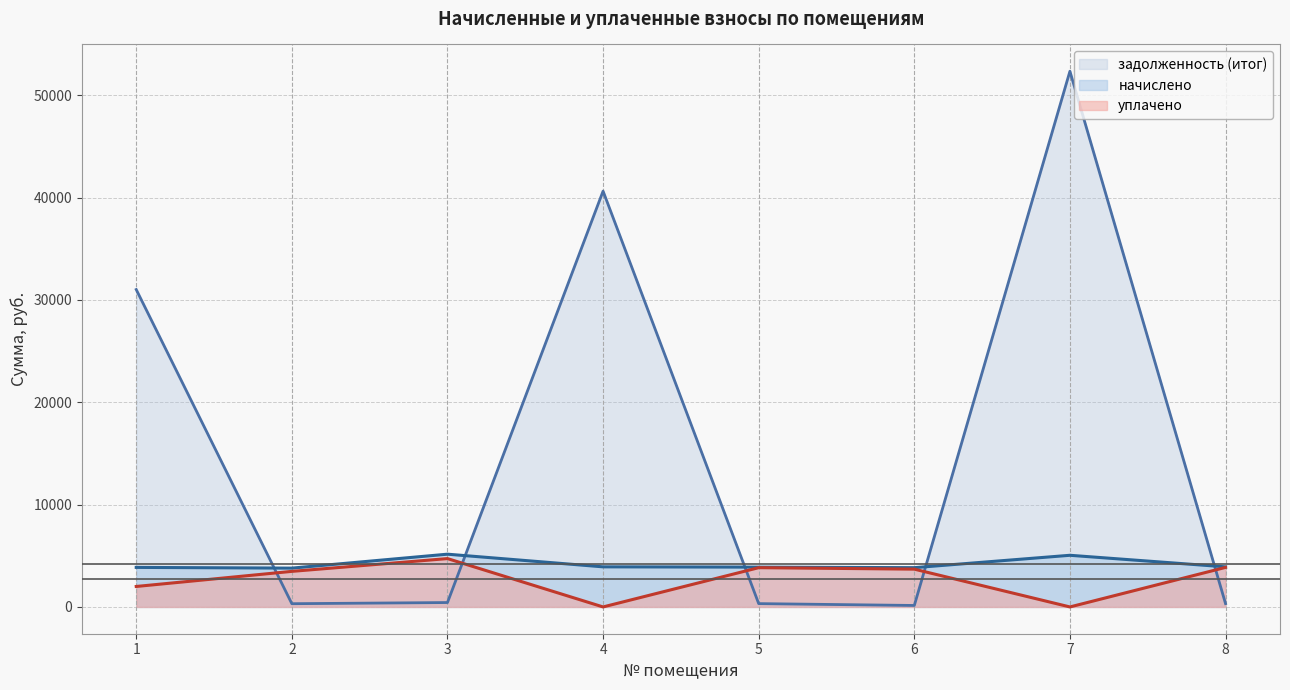

How many lines are shown in the chart?

3